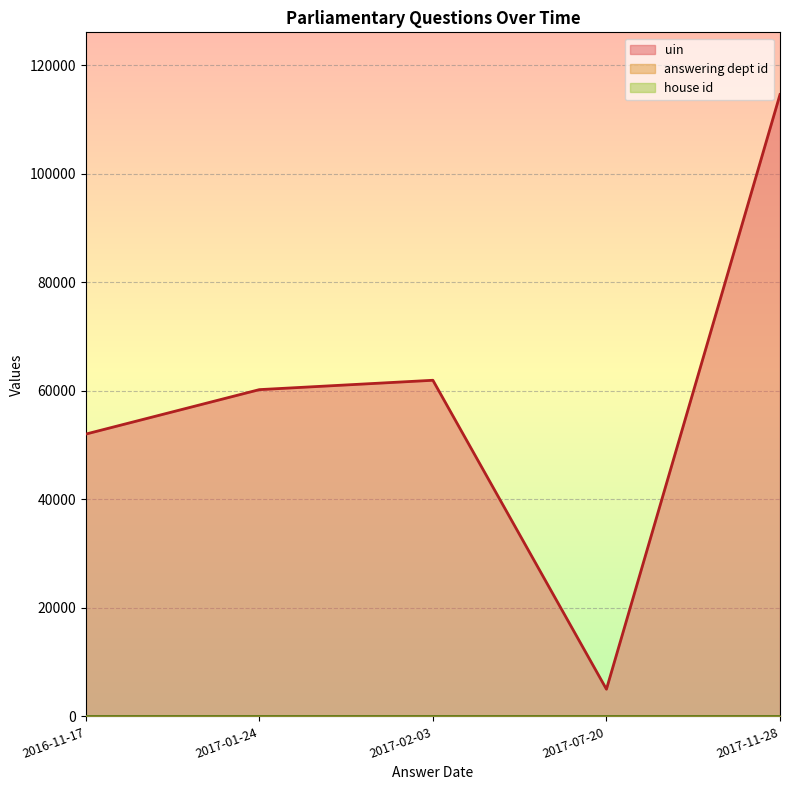

How many interior local peaks does the uin series have?

1